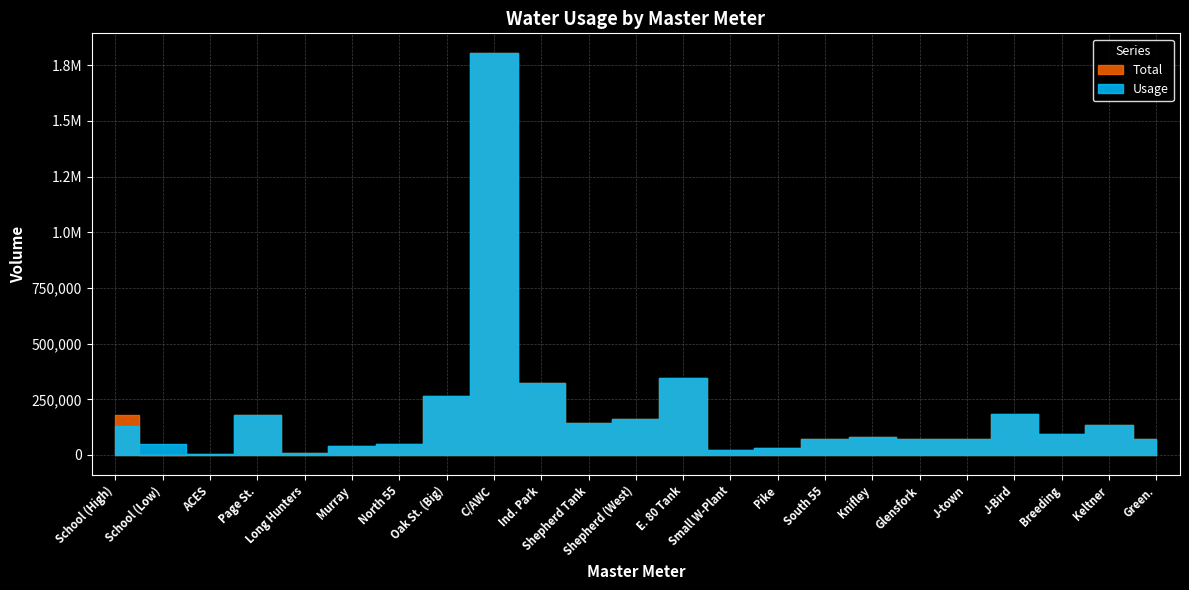

What is the label of the 10th point from the left?

Ind. Park